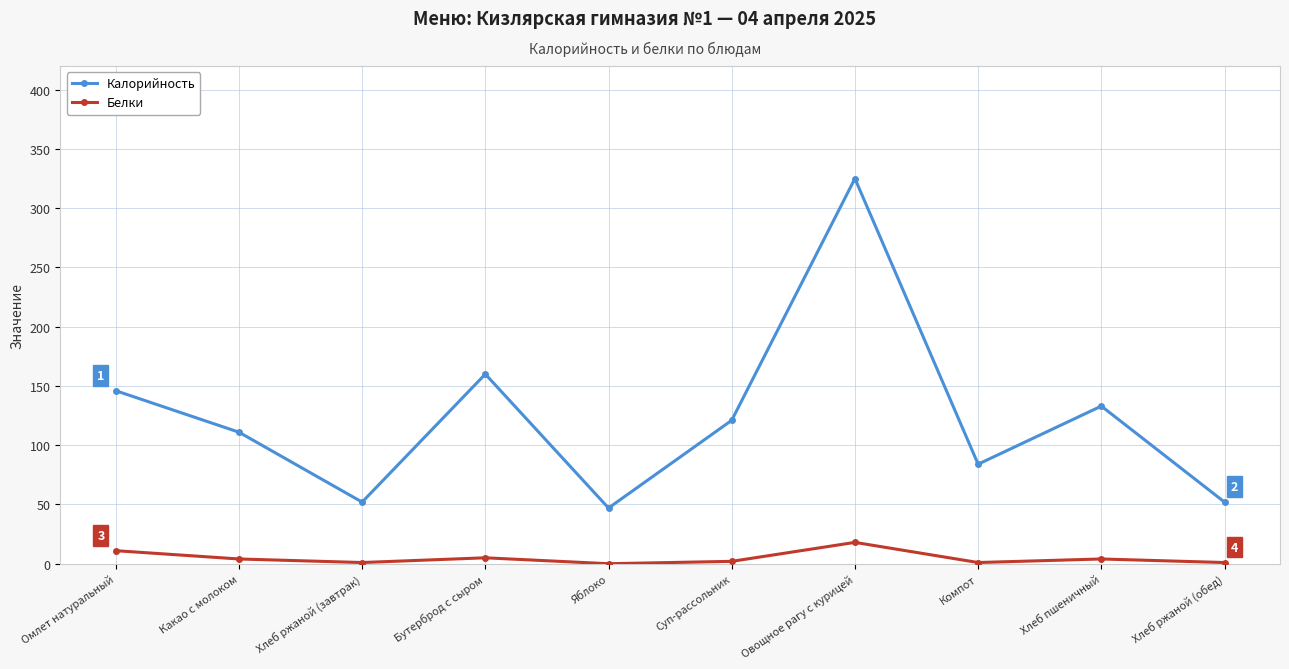

What is the difference between the second highest and second lowest values in the Калорийность series?

108